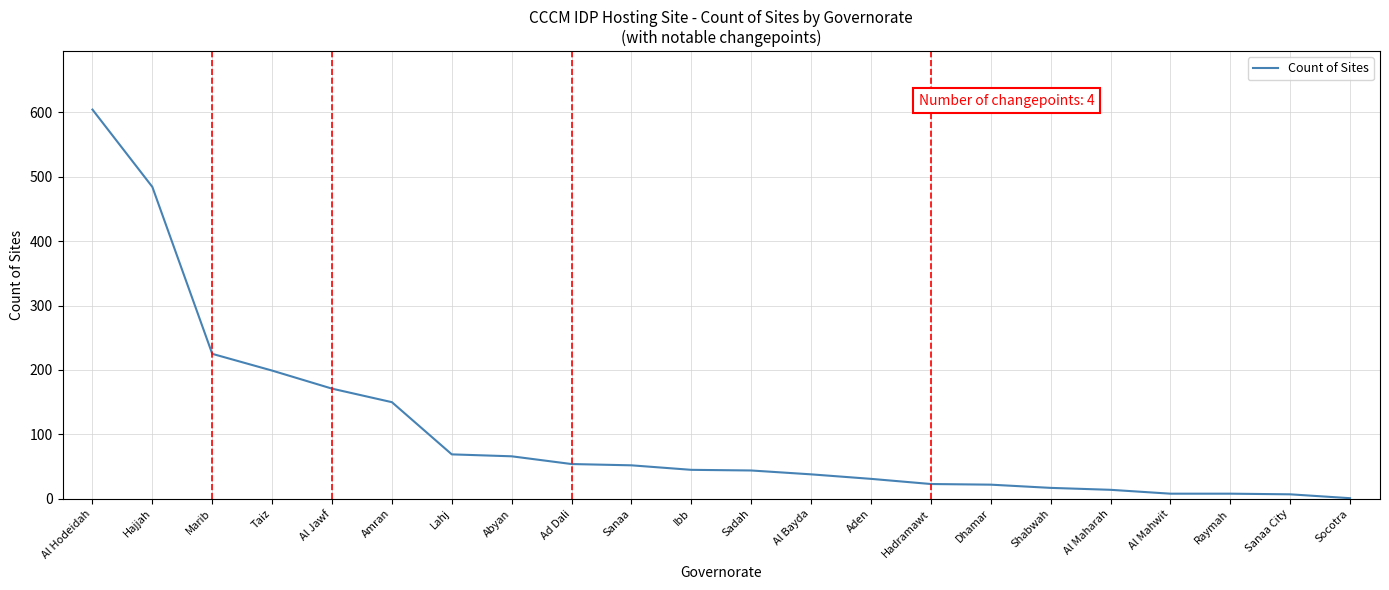

What is the sum of the values at Lahj and Sadah?

113